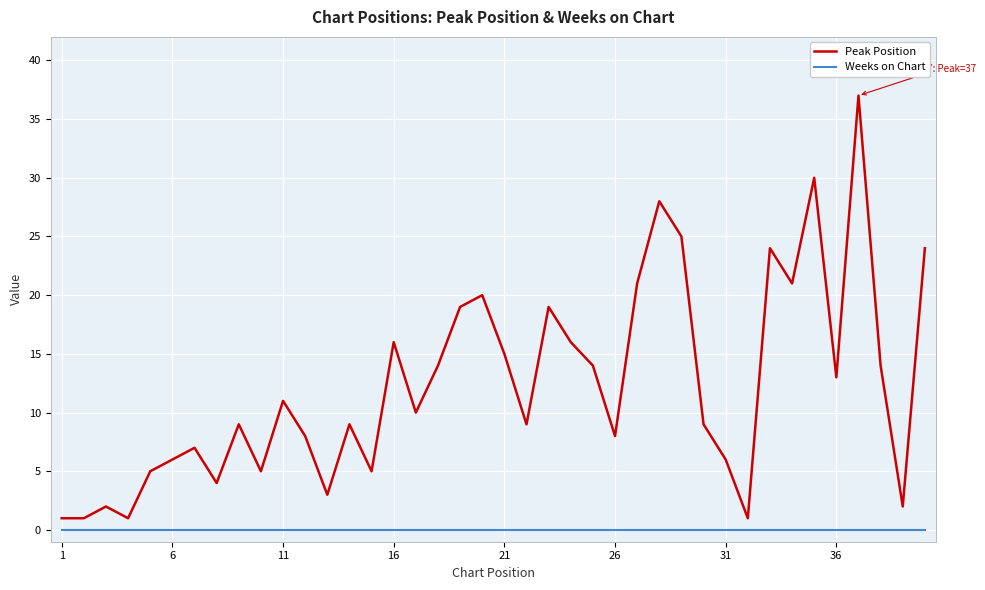

Which series has the largest range (max minus min)?

Peak Position